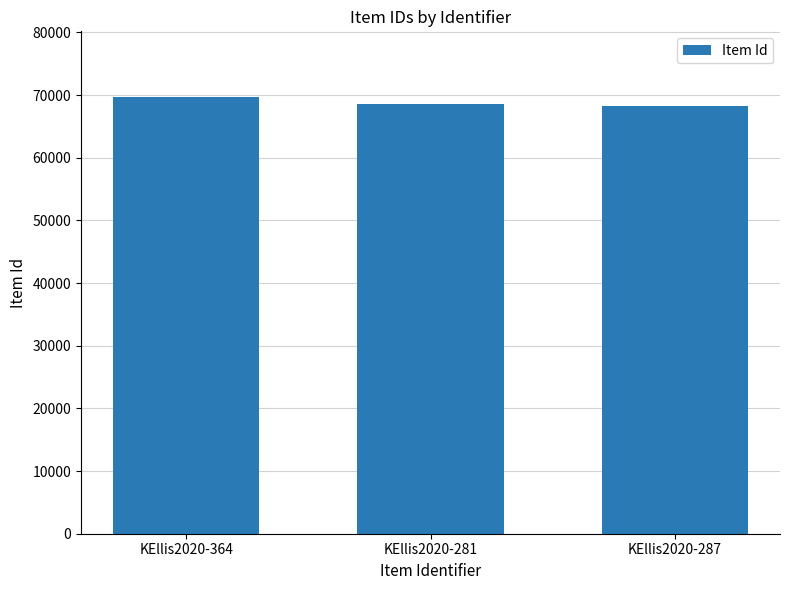

What is the approximate value at KEllis2020-281?

68550